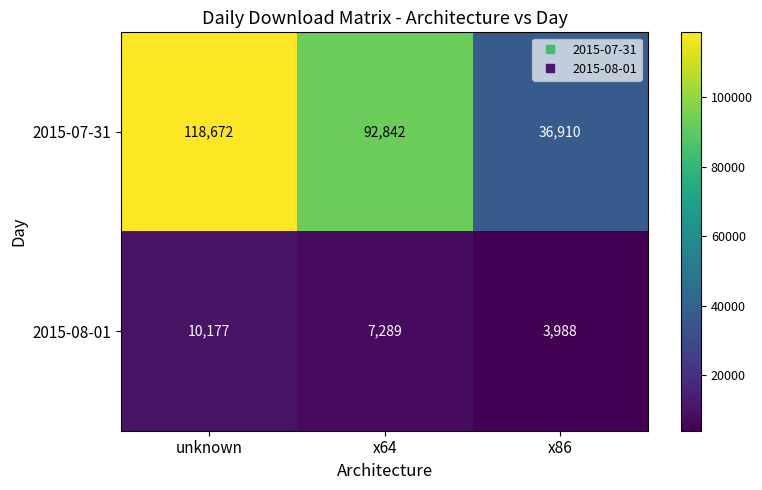

What is the difference between the 2015-07-31 values at x64 and unknown?

25830